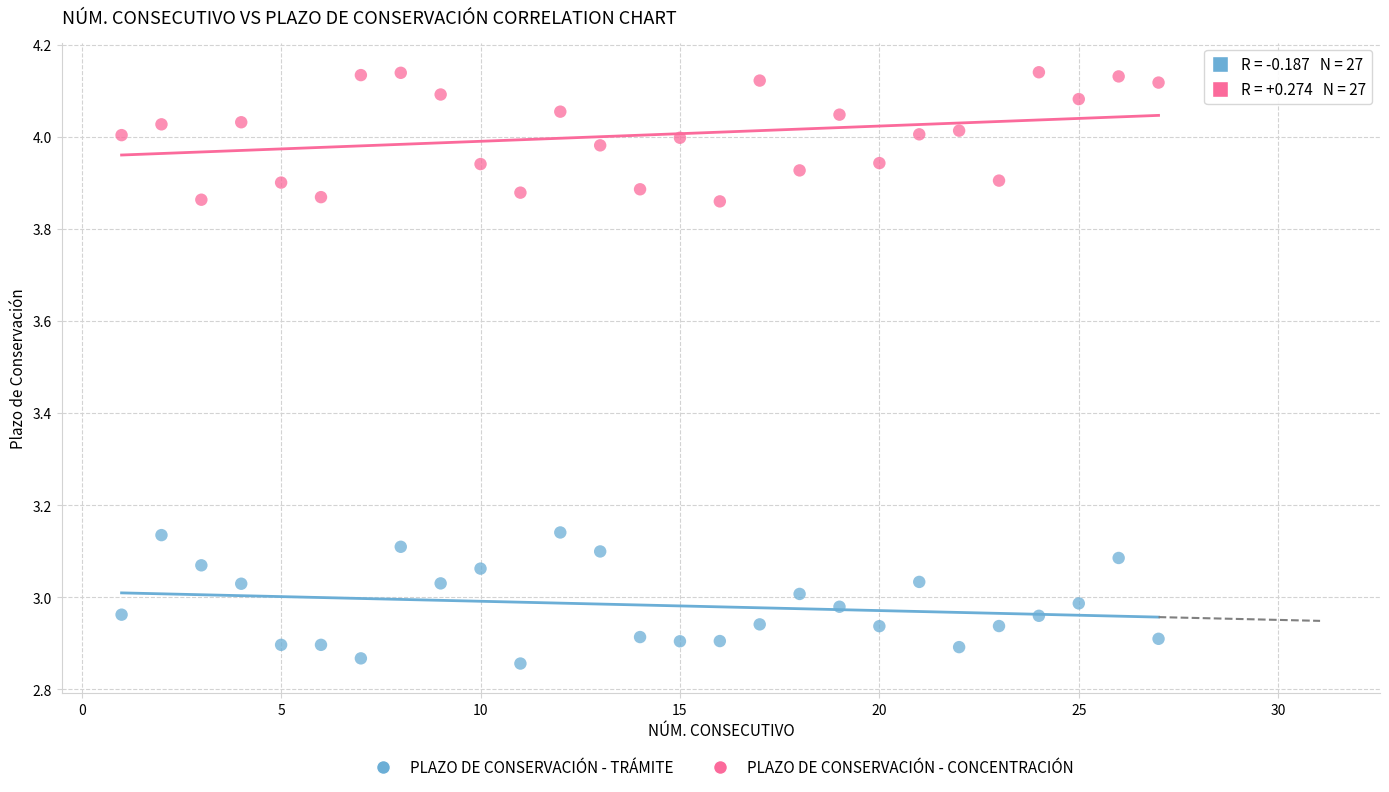

Which series contains the highest Y value?

PLAZO DE CONSERVACIÓN - CONCENTRACIÓN